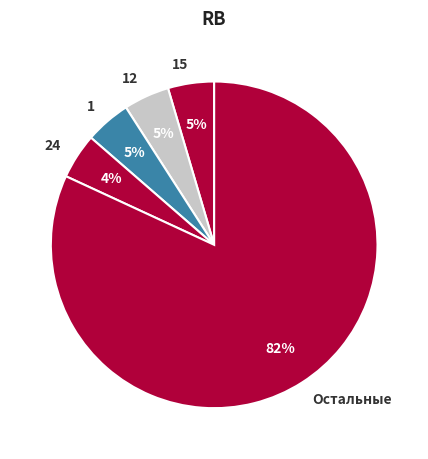

What percentage is the 12 slice, to the nearest percent?

5%